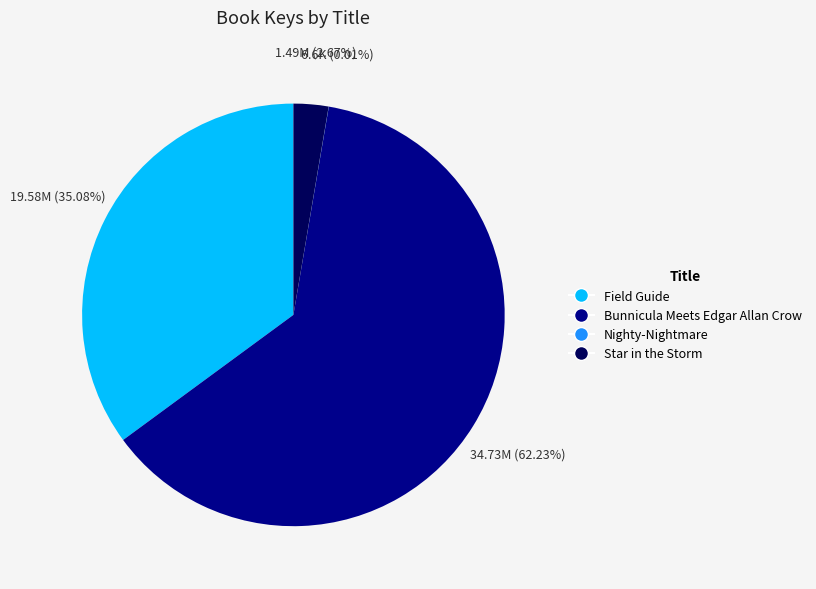

Is there a majority slice in this chart?

Yes